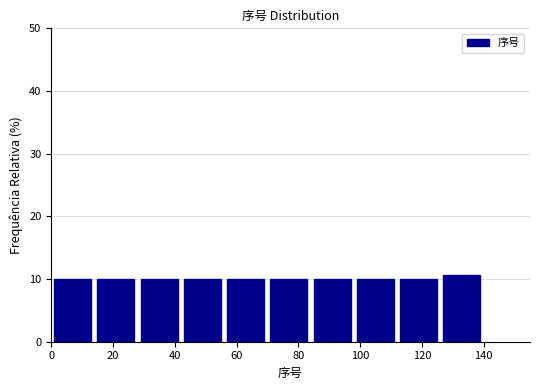

Reading left to right, transcribe this chart: for each bar, give the range it covers on the x-axis and its height. Neither the bar edges nor the heights are printed on the chart, so give them approximately, as read against the axes.

1 to 15: 10
15 to 29: 10
29 to 43: 10
43 to 57: 10
57 to 71: 10
71 to 85: 10
85 to 99: 10
99 to 113: 10
113 to 127: 10
127 to 141: 11